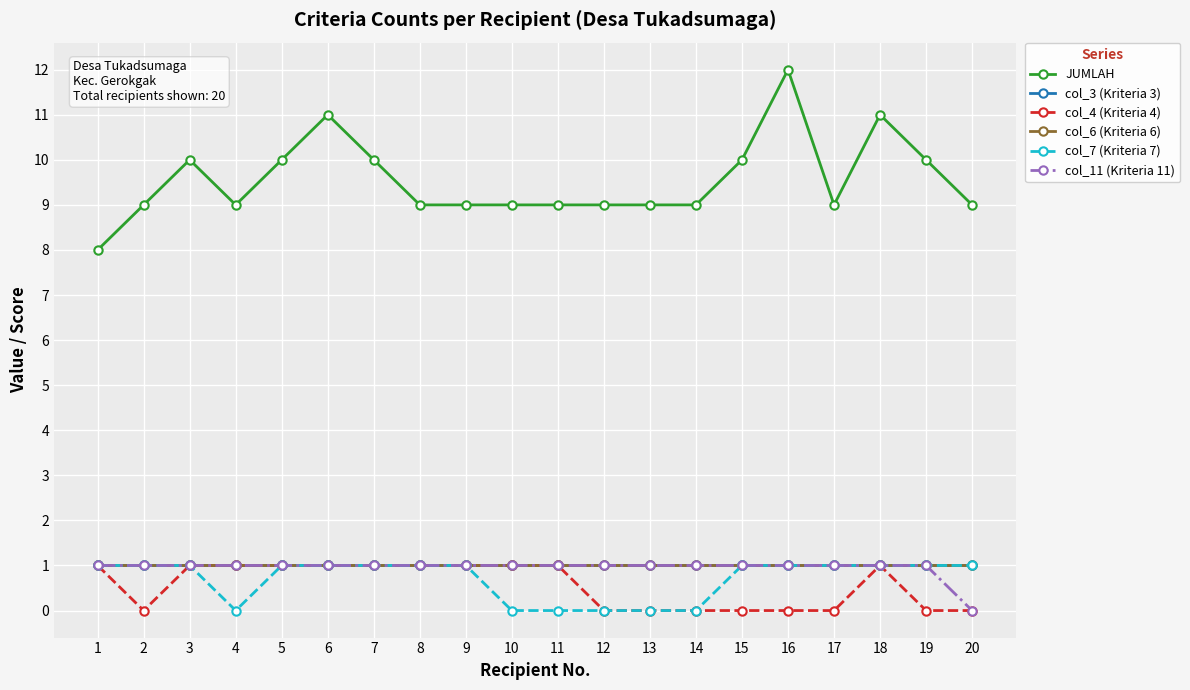

Is the value of col_4 (Kriteria 4) at 1 greater than the value of JUMLAH at 4?

No